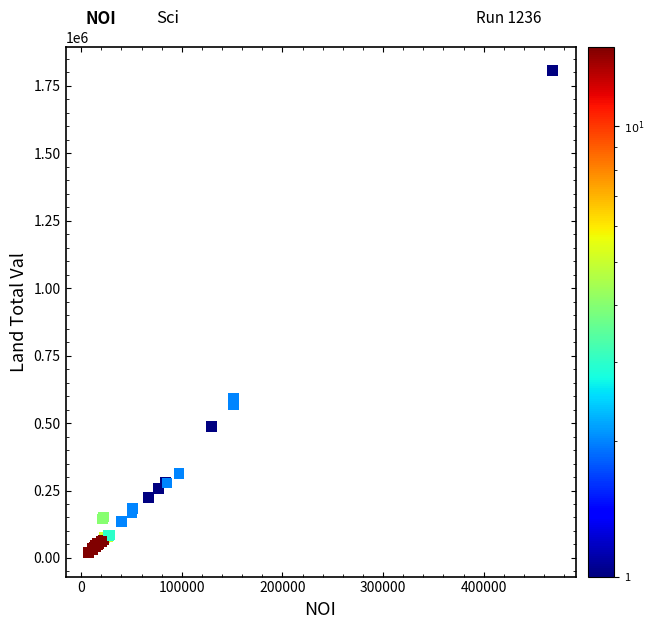

What Y value in the scatter plot is closest to 912540?

590000